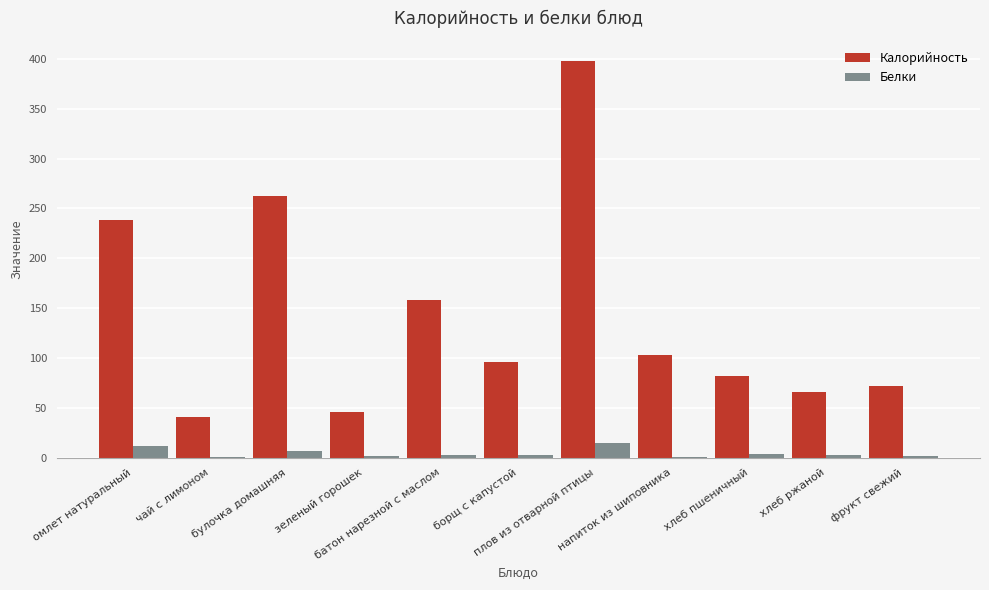

What is the sum of all Калорийность values?

1562.3